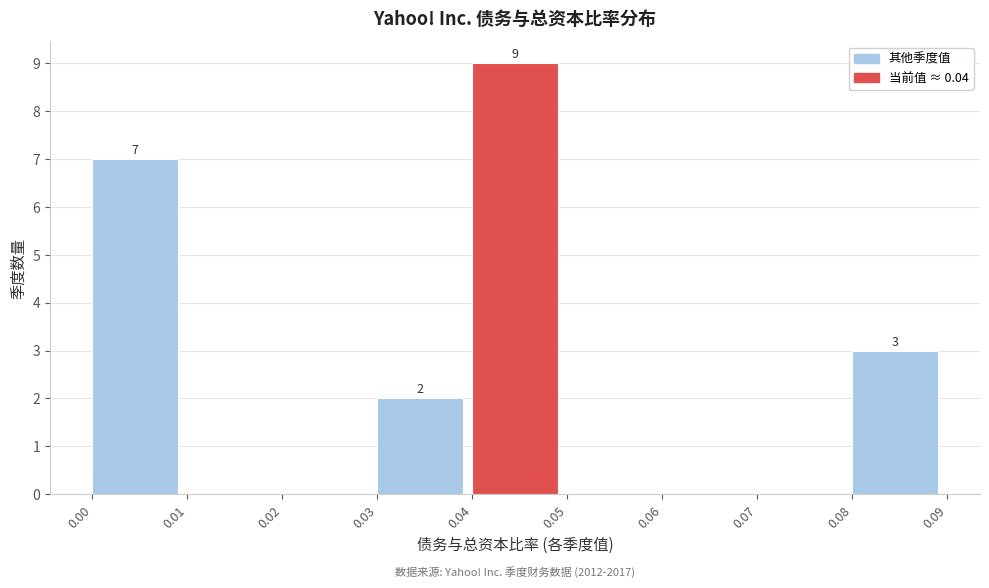

Which range on the x-axis has the tallest bar?

0.04 to 0.05